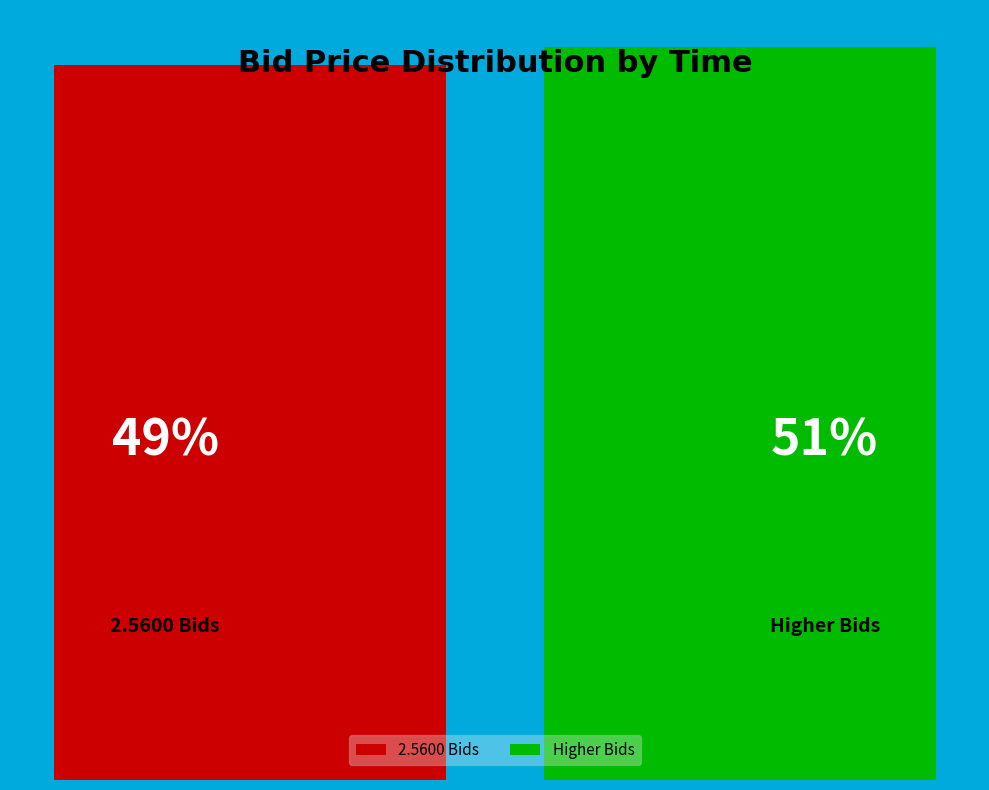

How many bars are there in each group?

2